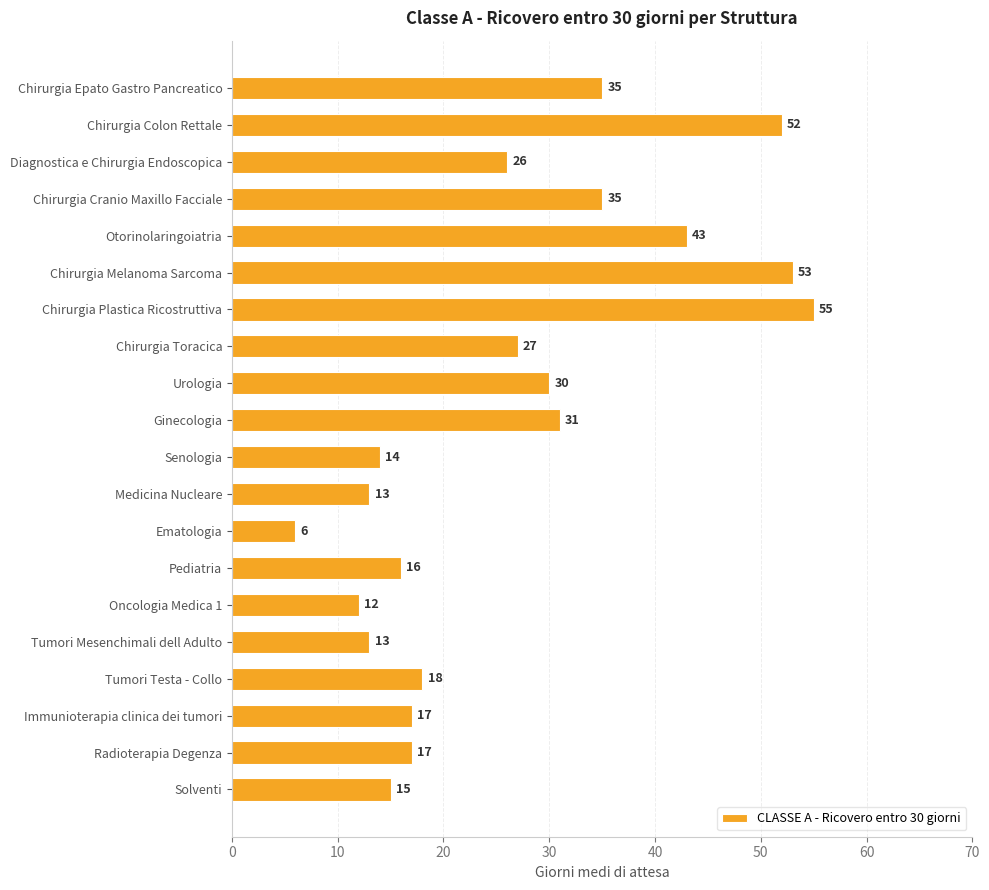

How many data points are less than 26?

10